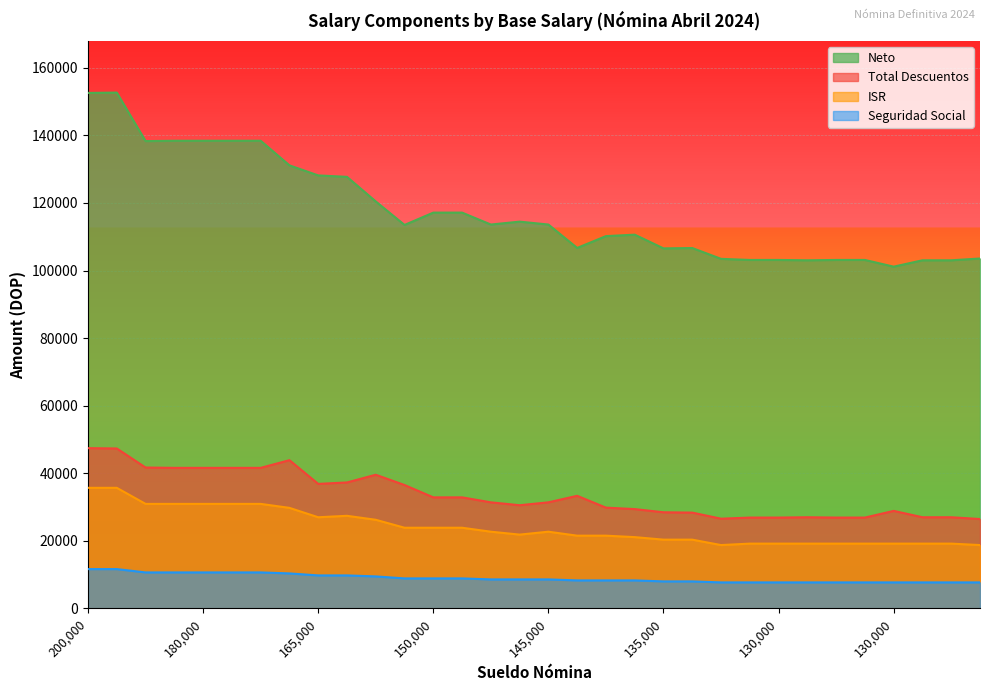

Where is the first local maximum for Total Descuentos?

175000